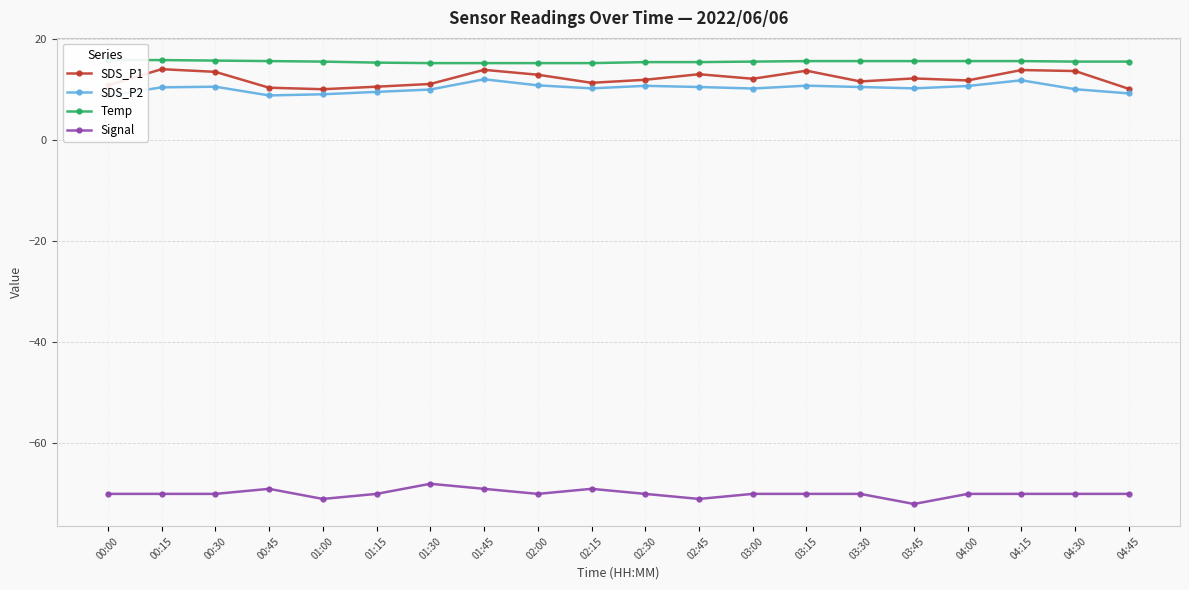

At which label does SDS_P2 first exceed 10?

00:15